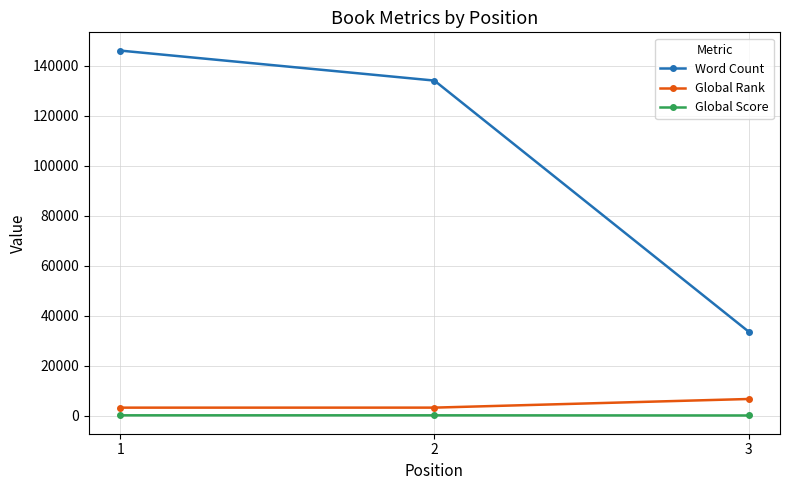

Is it true that Word Count equals 16798 at 3?

False